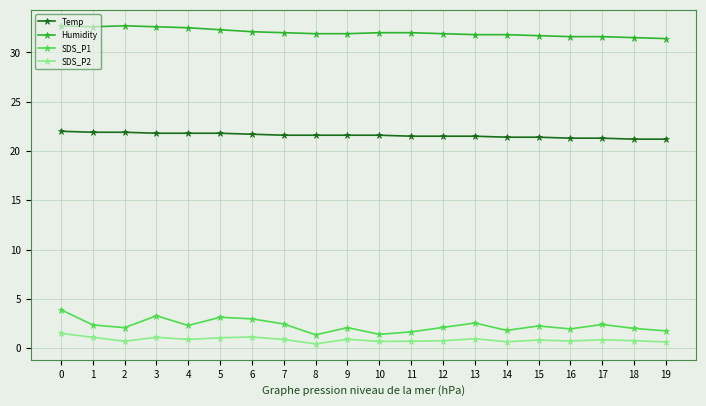

True or false: SDS_P1 and Temp cross at least once.

False